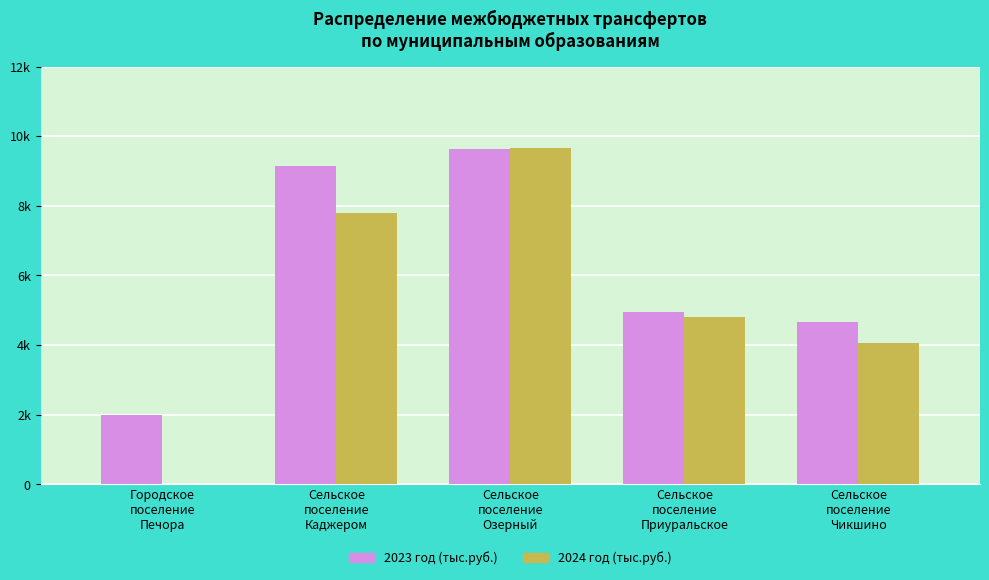

Which category has the highest value in the 2024 год (тыс.руб.) series?

Сельское
поселение
Озерный